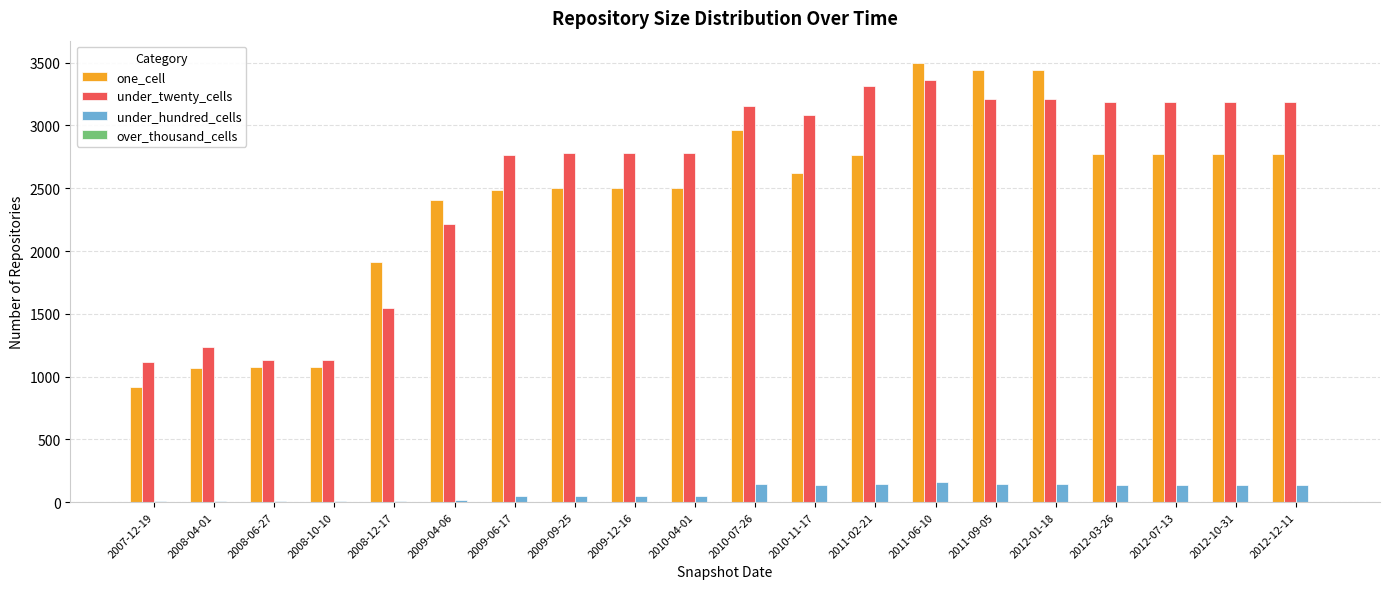

Count the number of data series in this chart.

4